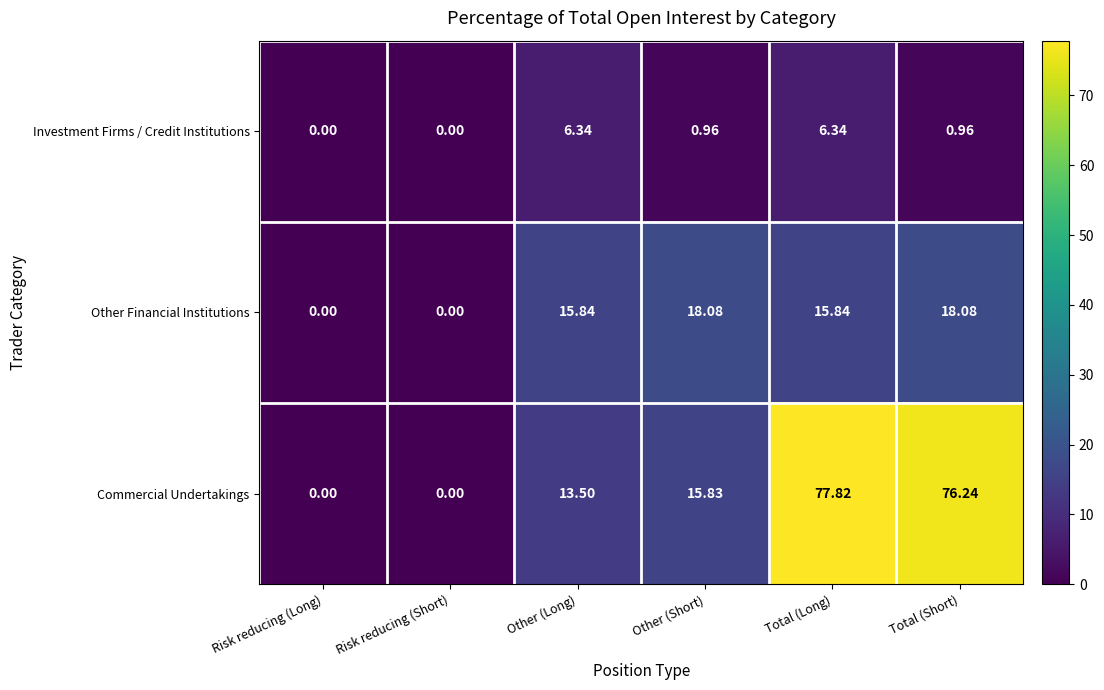

At which category does the chart reach its peak across all series?

Total (Long)